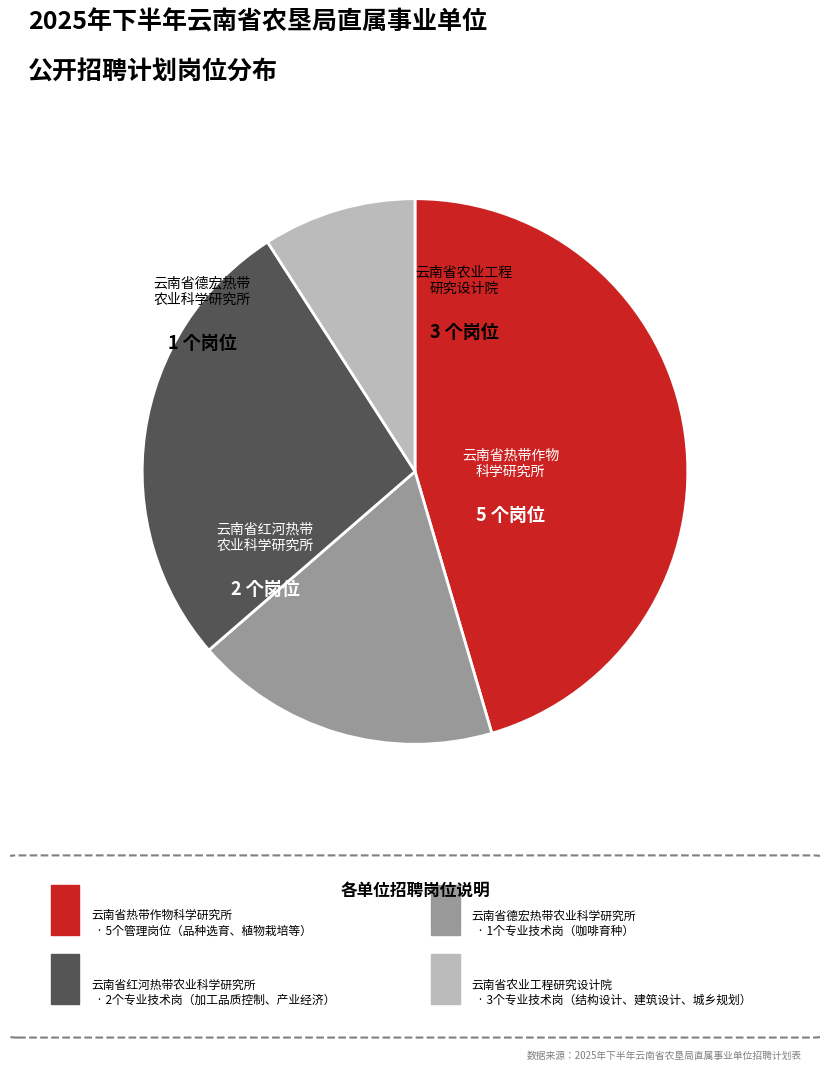

Is there any slice that represents more than half of the pie?

No